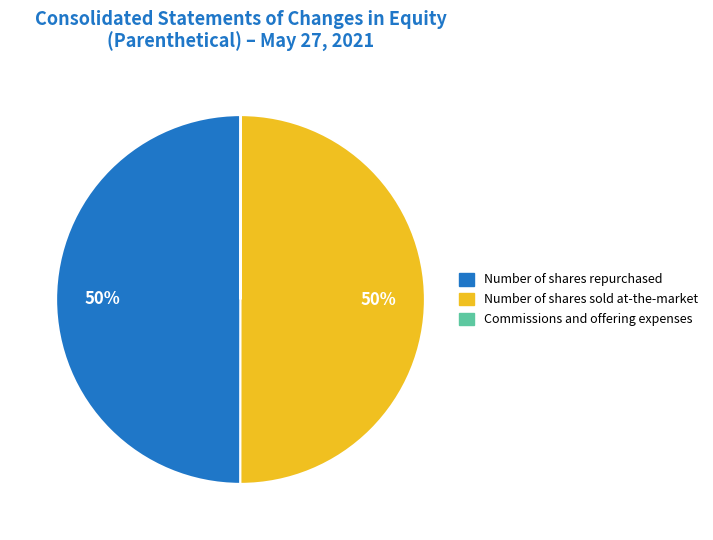

Combined, do Number of shares repurchased and Number of shares sold at-the-market account for over 50%?

Yes